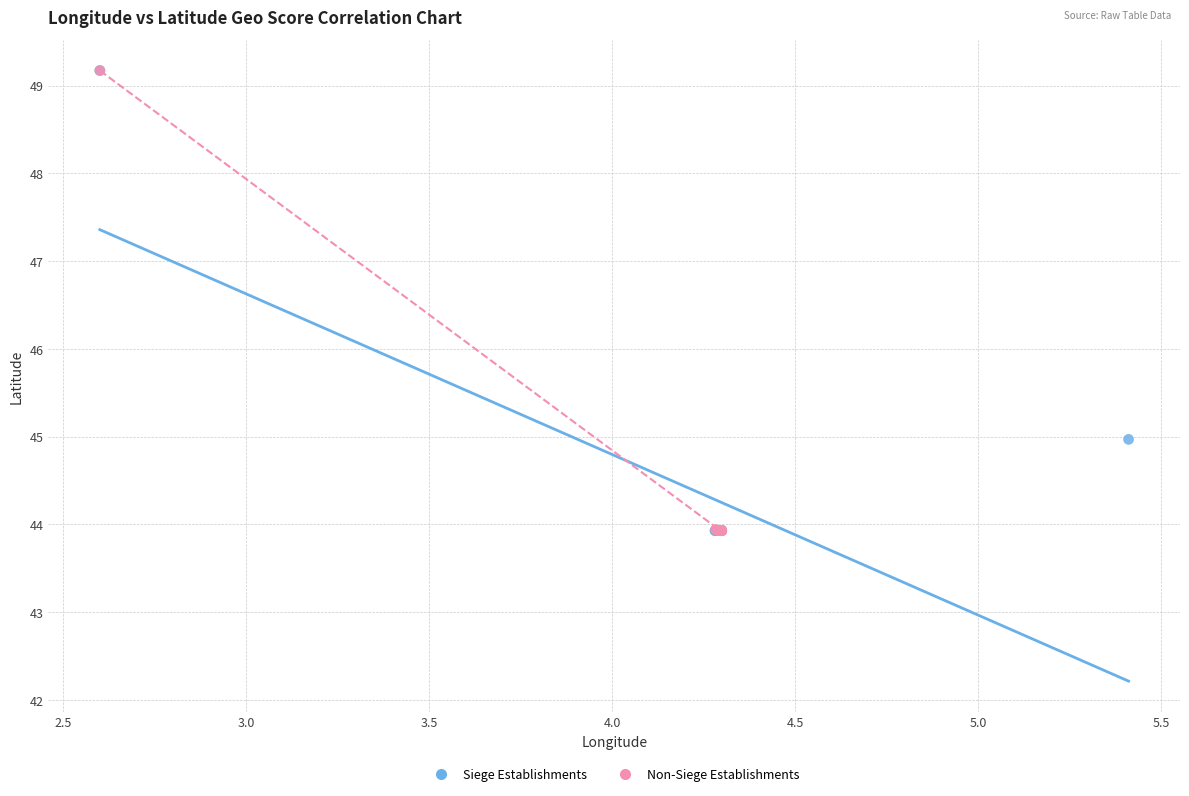

What are all the series names shown in the legend?

Siege Establishments, Non-Siege Establishments